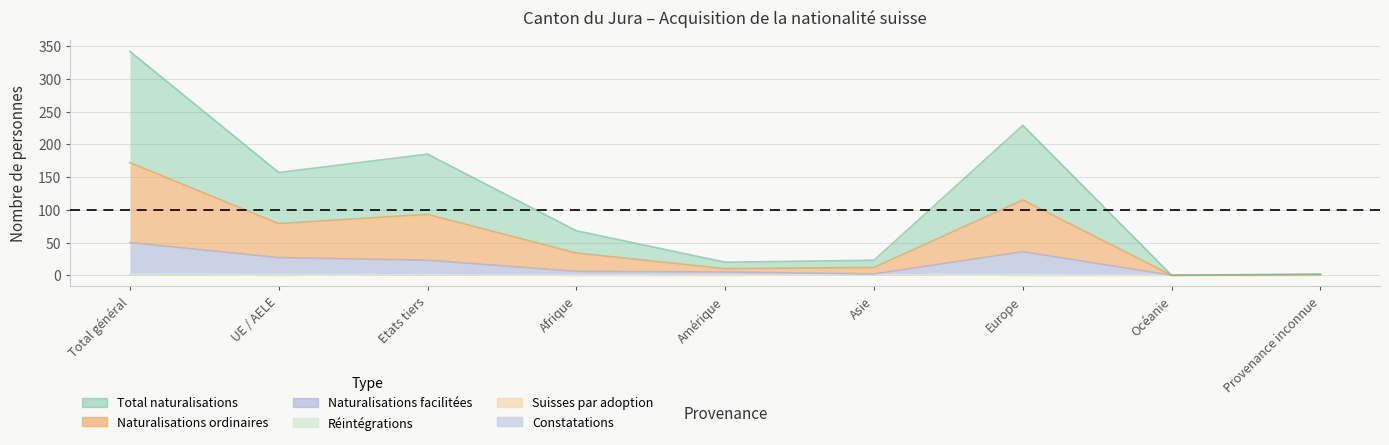

True or false: Constatations and Total naturalisations cross at least once.

False